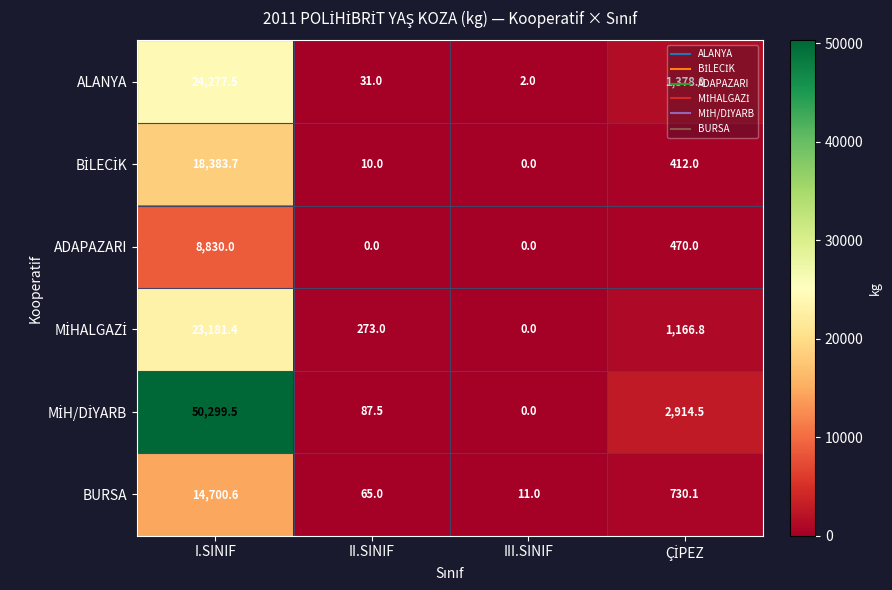

The value of BURSA at III.SINIF is 16.7. True or false?

False